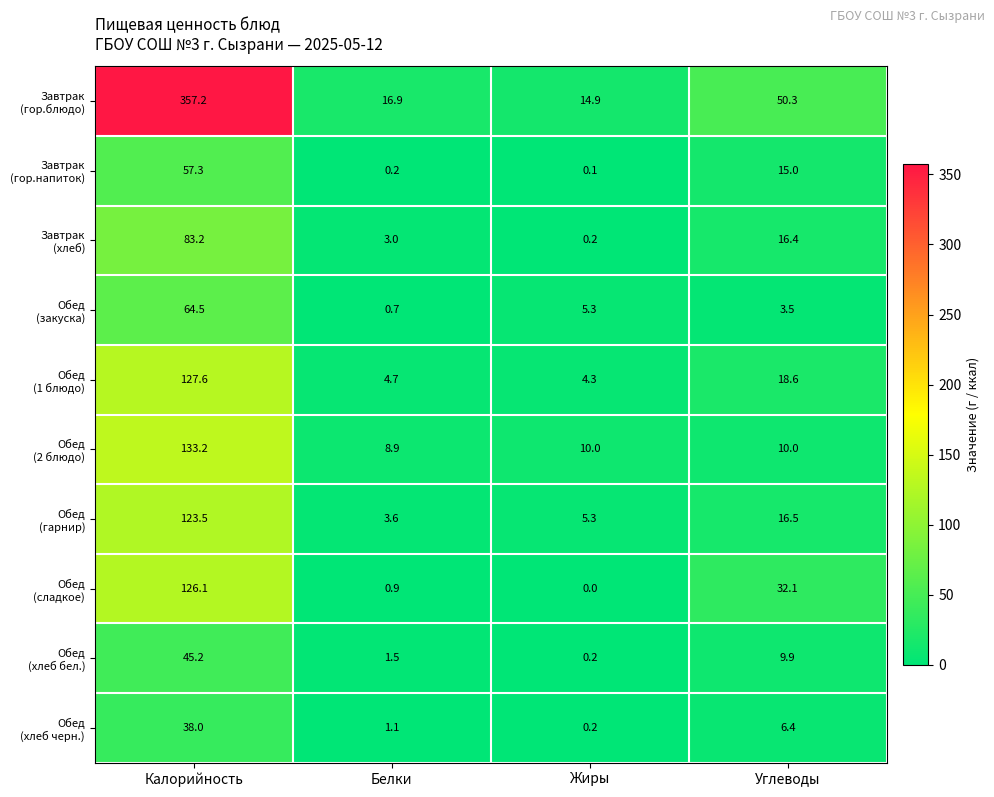

How many series are shown in this chart?

10